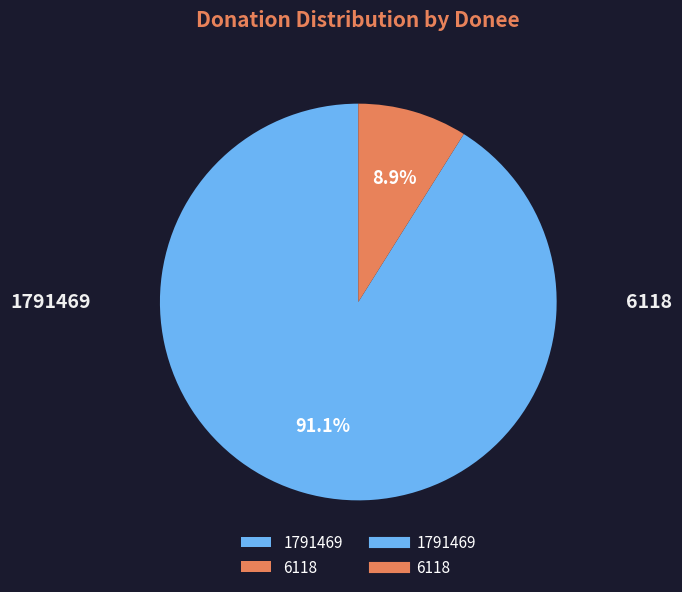

Count the number of slices in the pie.

2